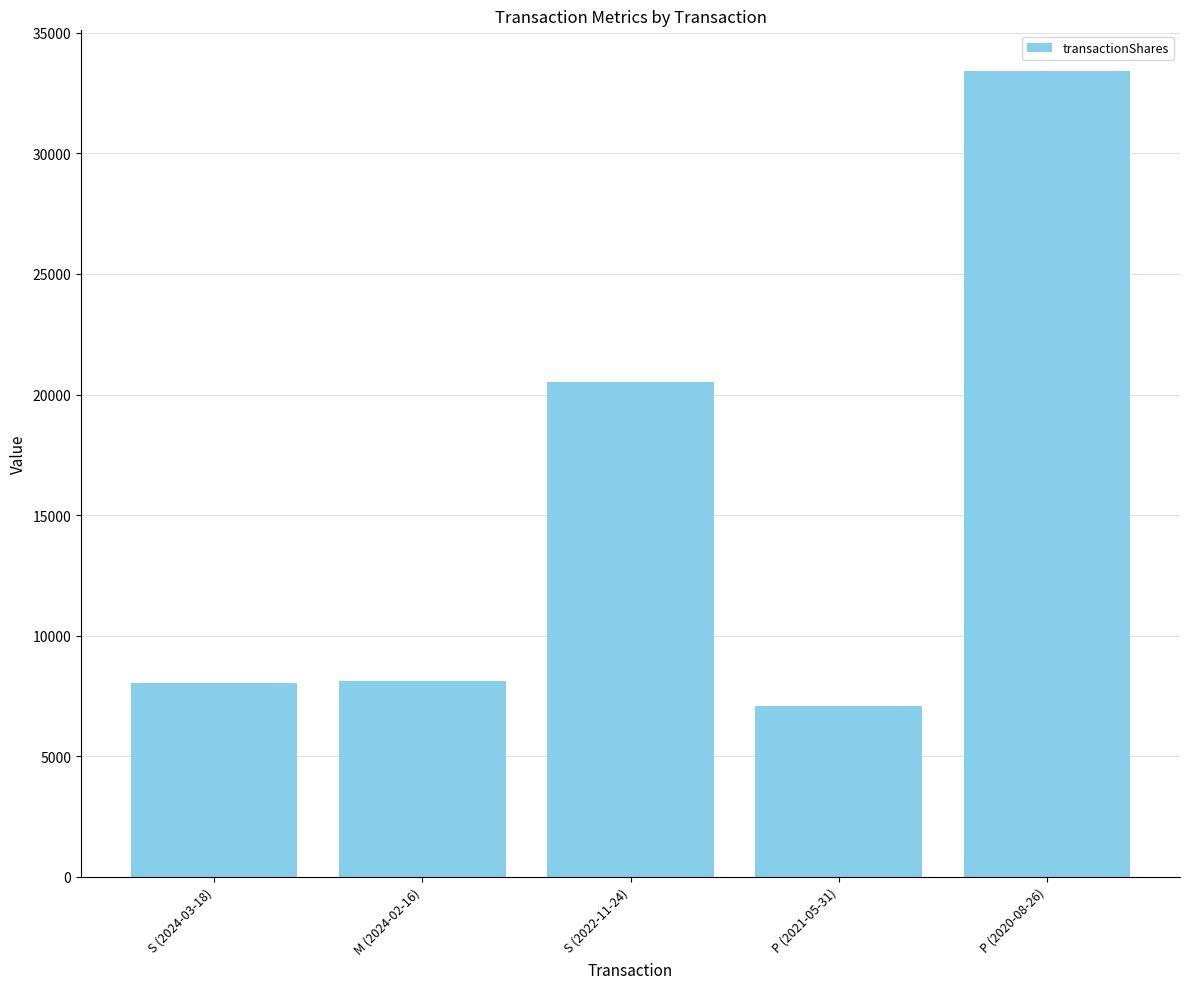

What is the sum of all values?

77178